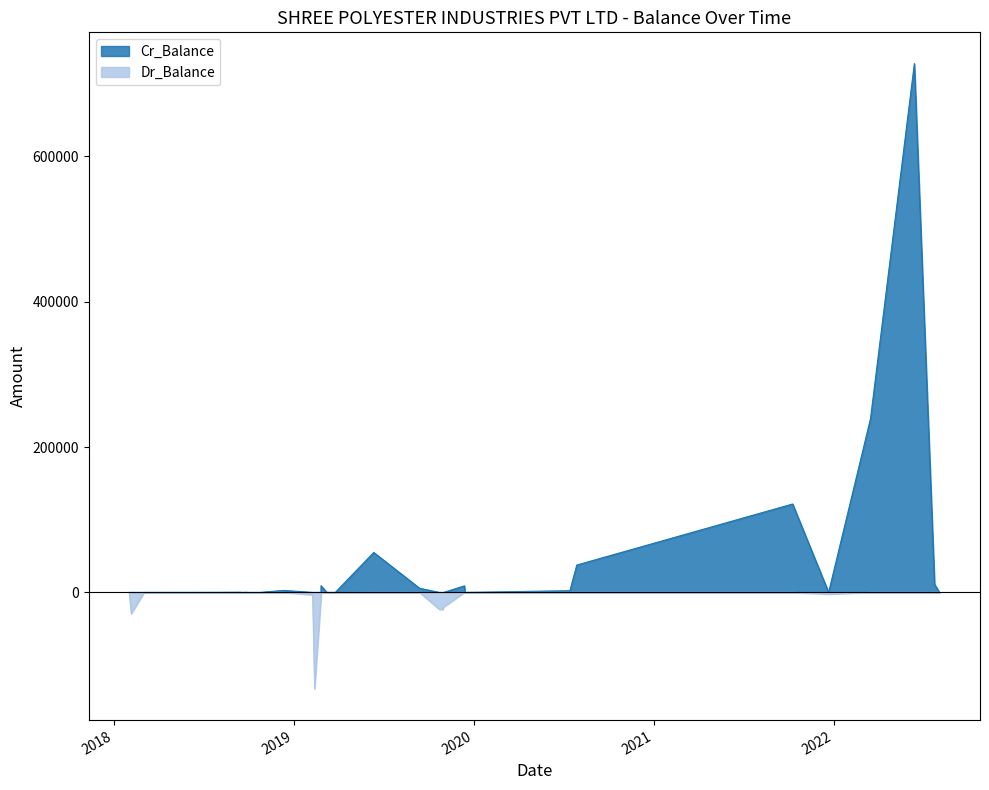

How many interior local valleys does the Cr_Balance series have?

5